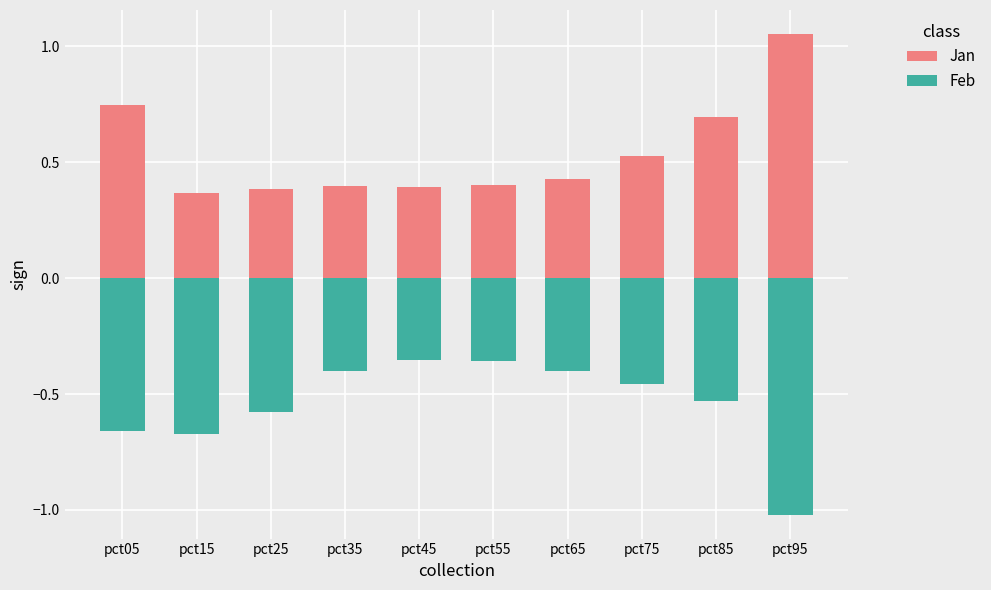

Is it true that Feb equals -0.7 at pct15?

True